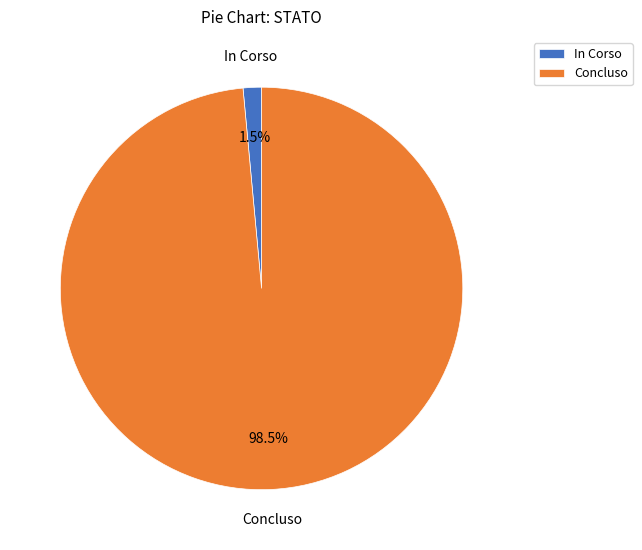

Which category accounts for the majority?

Concluso